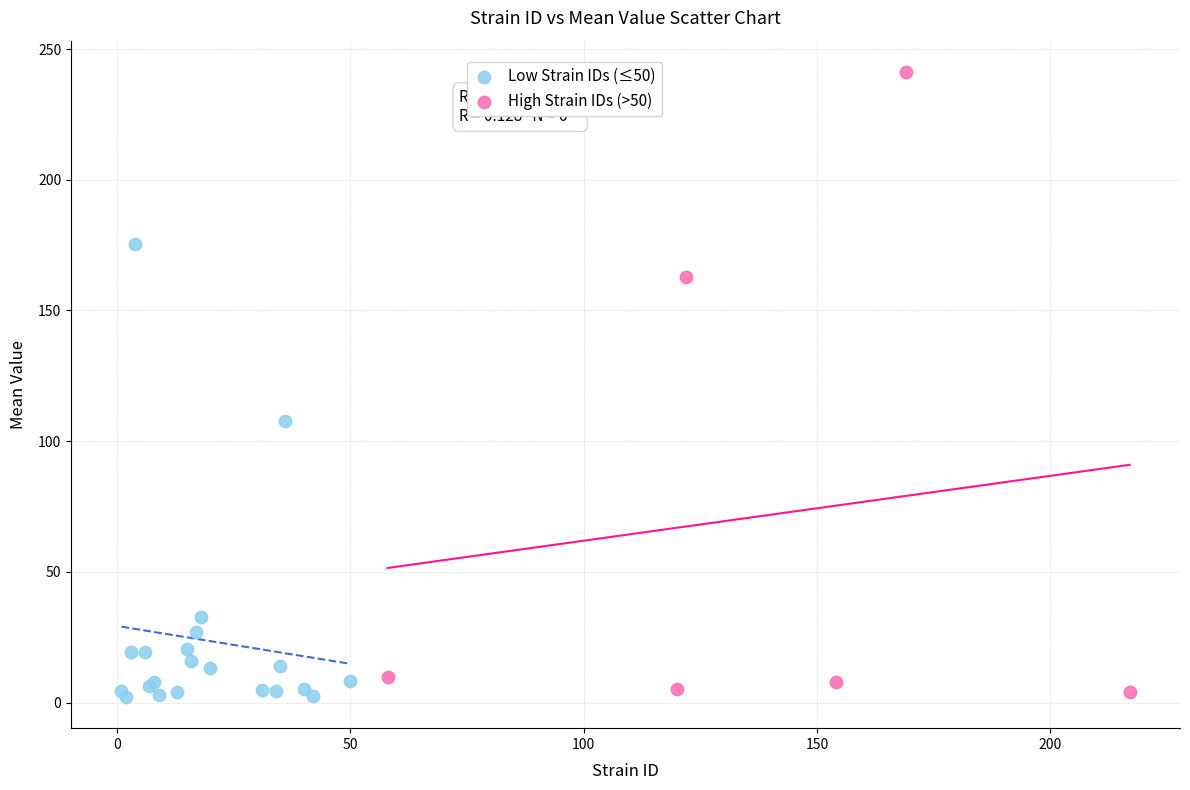

What are all the series names shown in the legend?

Low Strain IDs (≤50), High Strain IDs (>50)